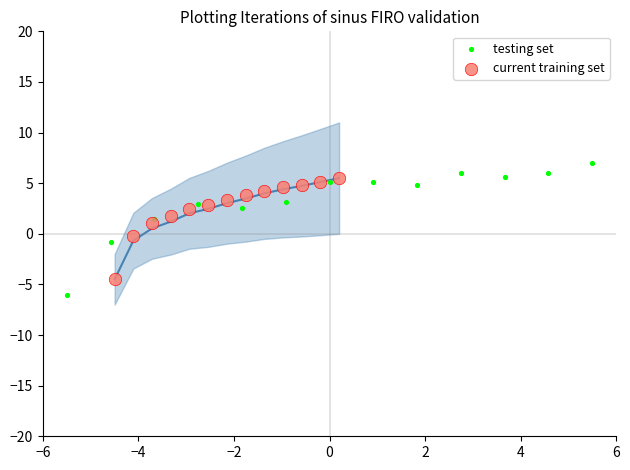

Which series has the widest spread of Y values?

testing set